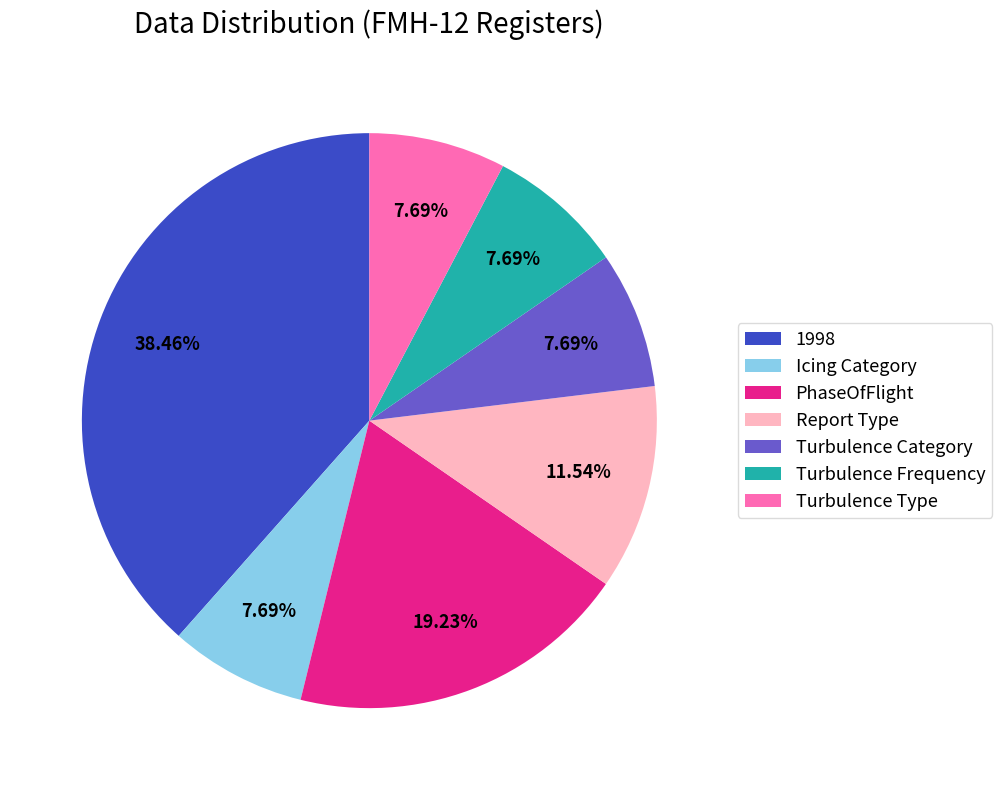

Is it true that Icing Category is 8% of the pie?

True